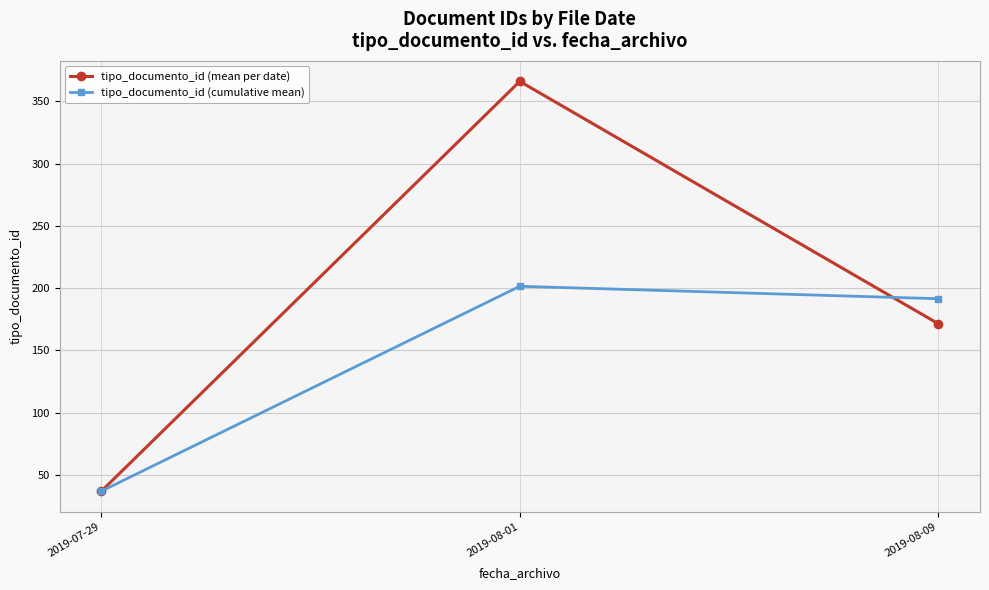

Which series changed the most between 2019-07-29 and 2019-08-09?

tipo_documento_id (cumulative mean)